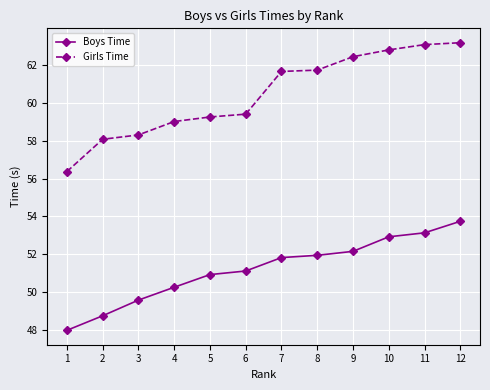

How many data points in Boys Time are above 51?

7